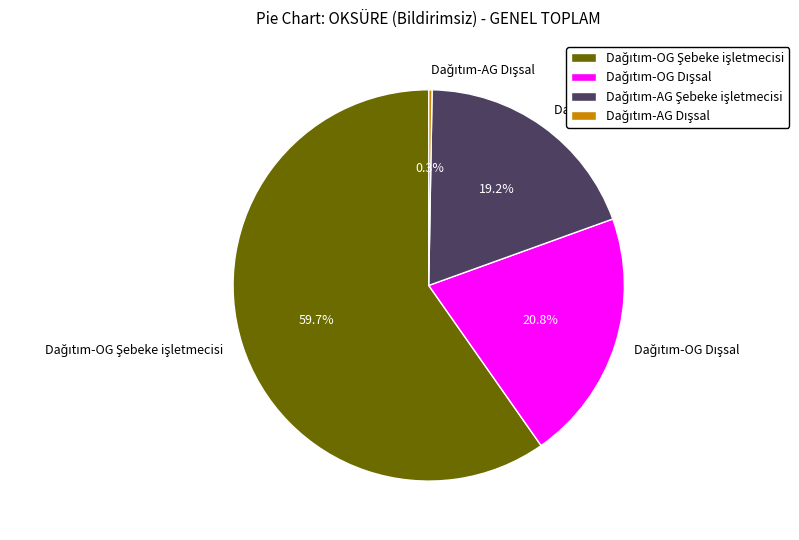

What percentage is the Dağıtım-AG Şebeke işletmecisi slice, to the nearest percent?

19%